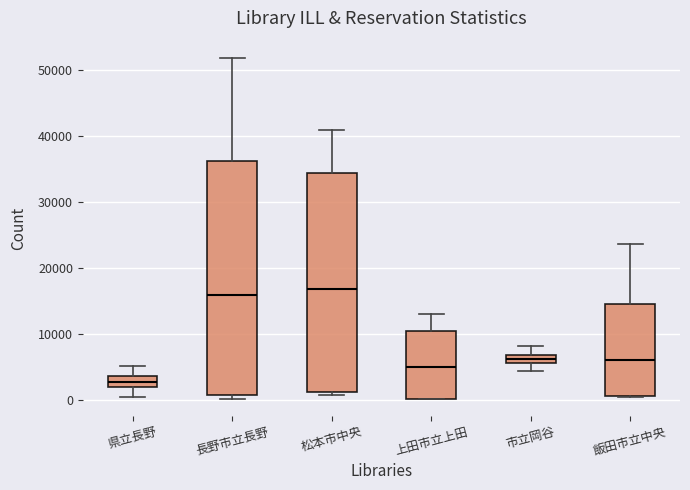

Where is the upper edge of the box for 飯田市立中央 on the y-axis? The values are not printed on the chart, so give them approximately, as read against the axis.

15000